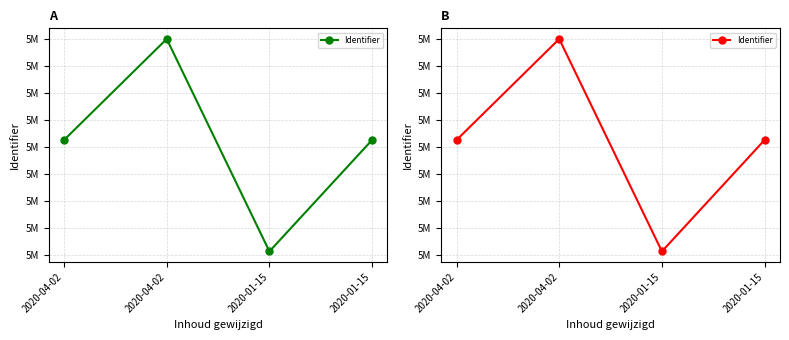

The value at 2020-04-02 is 5949667. True or false?

True